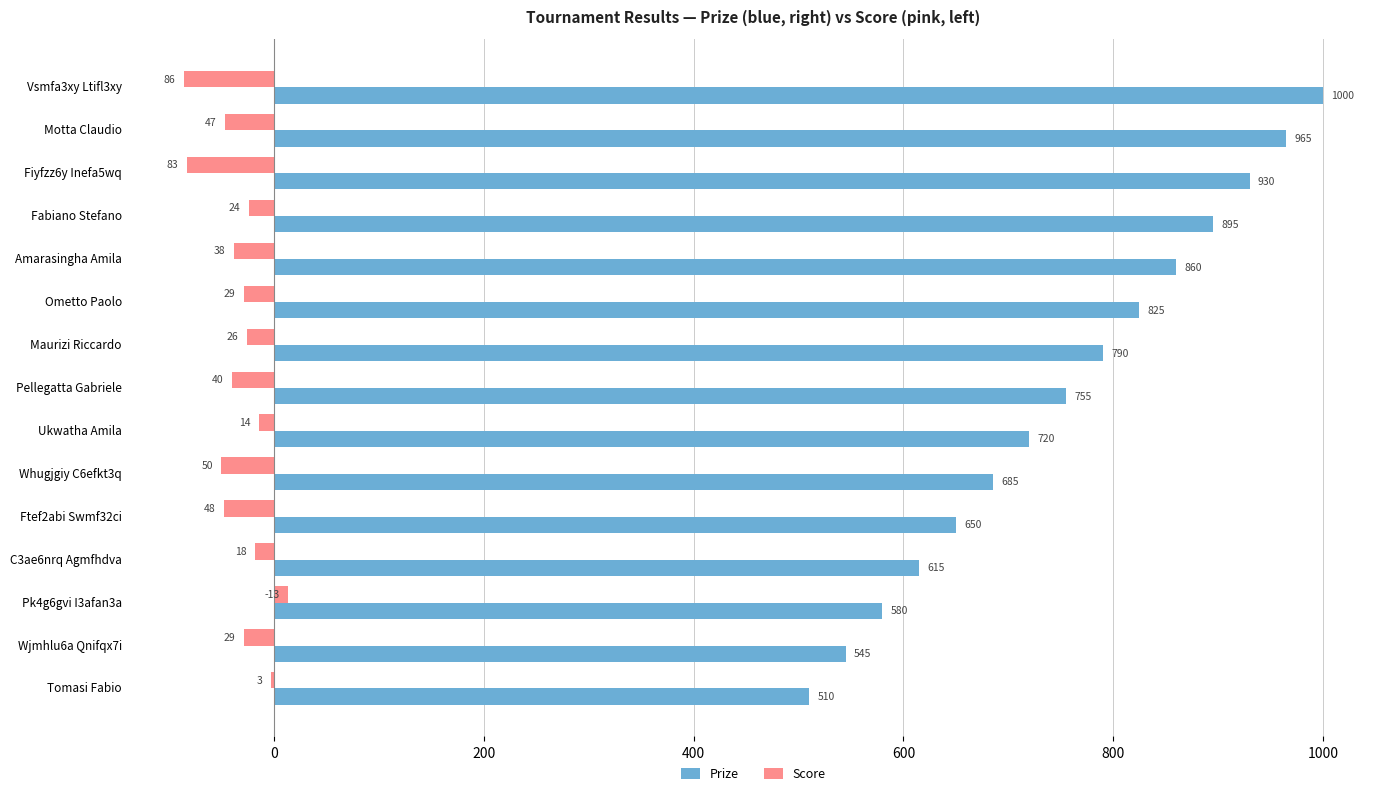

Where is Prize nearest to the value 755?

Pellegatta Gabriele